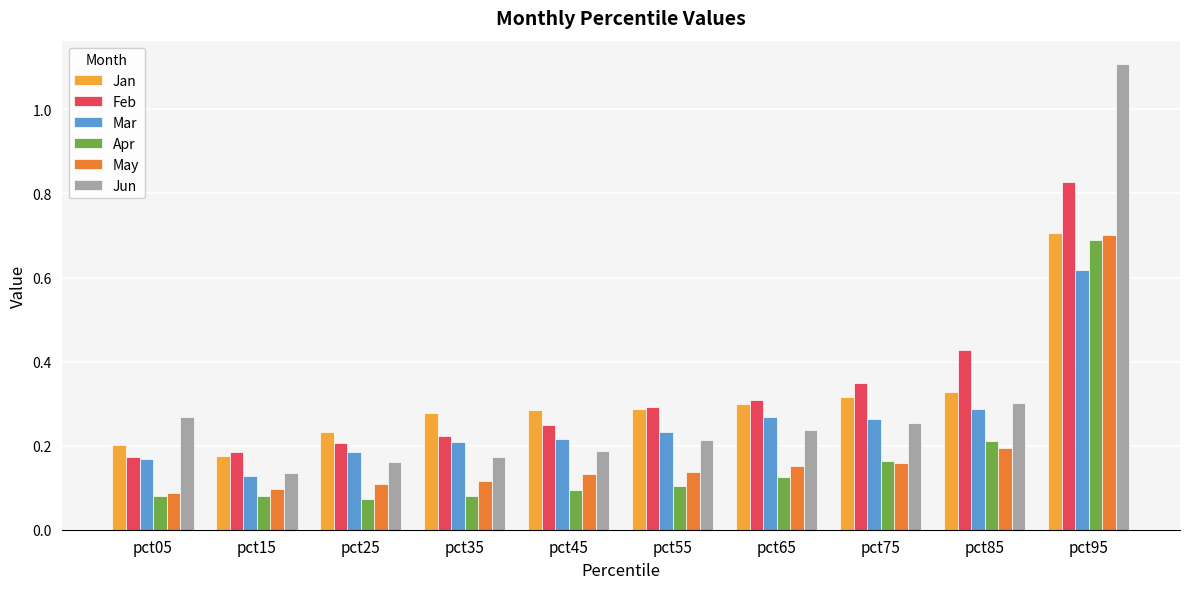

What is the maximum value shown in the chart?

1.1